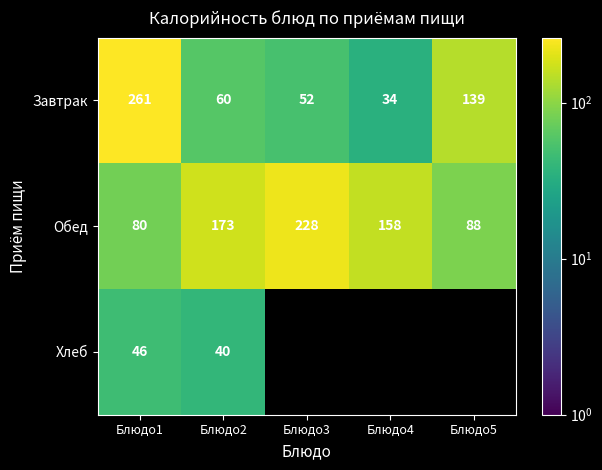

At which label is Обед closest to 154?

Блюдо4